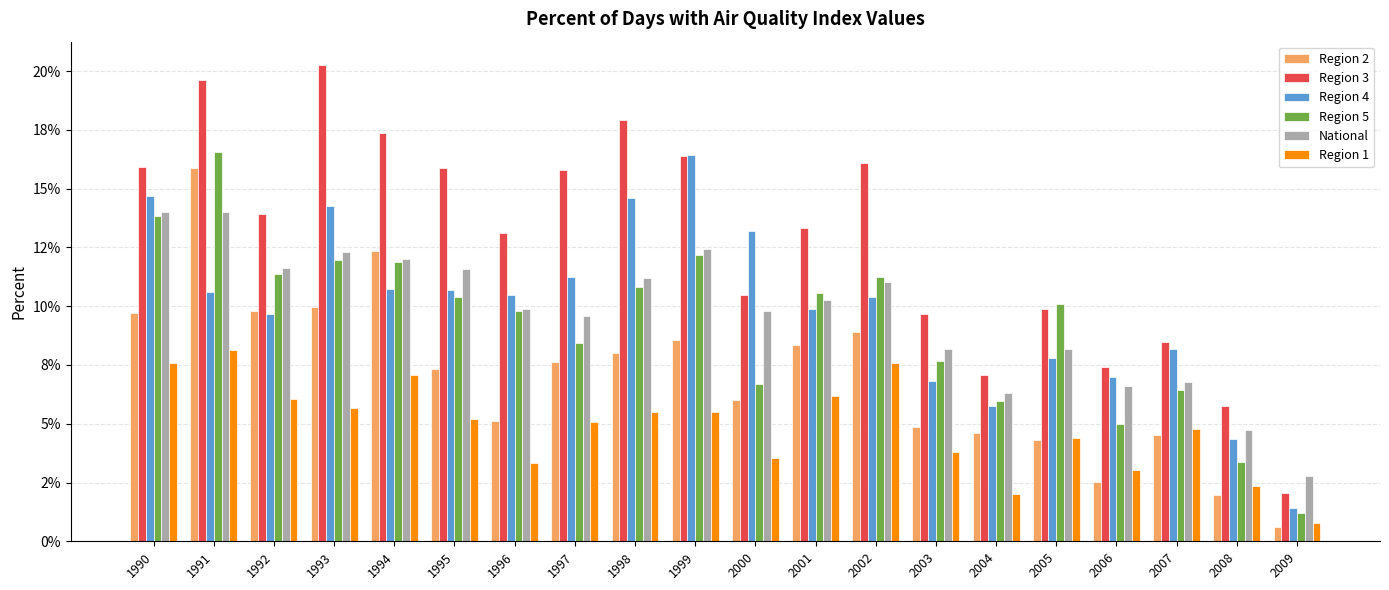

Reading left to right, list all the values displayed in this chart.

Region 2: 1990=0.1	1991=0.2	1992=0.1	1993=0.1	1994=0.1	1995=0.1	1996=0.1	1997=0.1	1998=0.1	1999=0.1	2000=0.1	2001=0.1	2002=0.1	2003=0.0	2004=0.0	2005=0.0	2006=0.0	2007=0.0	2008=0.0	2009=0.0
Region 3: 1990=0.2	1991=0.2	1992=0.1	1993=0.2	1994=0.2	1995=0.2	1996=0.1	1997=0.2	1998=0.2	1999=0.2	2000=0.1	2001=0.1	2002=0.2	2003=0.1	2004=0.1	2005=0.1	2006=0.1	2007=0.1	2008=0.1	2009=0.0
Region 4: 1990=0.1	1991=0.1	1992=0.1	1993=0.1	1994=0.1	1995=0.1	1996=0.1	1997=0.1	1998=0.1	1999=0.2	2000=0.1	2001=0.1	2002=0.1	2003=0.1	2004=0.1	2005=0.1	2006=0.1	2007=0.1	2008=0.0	2009=0.0
Region 5: 1990=0.1	1991=0.2	1992=0.1	1993=0.1	1994=0.1	1995=0.1	1996=0.1	1997=0.1	1998=0.1	1999=0.1	2000=0.1	2001=0.1	2002=0.1	2003=0.1	2004=0.1	2005=0.1	2006=0.0	2007=0.1	2008=0.0	2009=0.0
National: 1990=0.1	1991=0.1	1992=0.1	1993=0.1	1994=0.1	1995=0.1	1996=0.1	1997=0.1	1998=0.1	1999=0.1	2000=0.1	2001=0.1	2002=0.1	2003=0.1	2004=0.1	2005=0.1	2006=0.1	2007=0.1	2008=0.0	2009=0.0
Region 1: 1990=0.1	1991=0.1	1992=0.1	1993=0.1	1994=0.1	1995=0.1	1996=0.0	1997=0.1	1998=0.1	1999=0.1	2000=0.0	2001=0.1	2002=0.1	2003=0.0	2004=0.0	2005=0.0	2006=0.0	2007=0.0	2008=0.0	2009=0.0